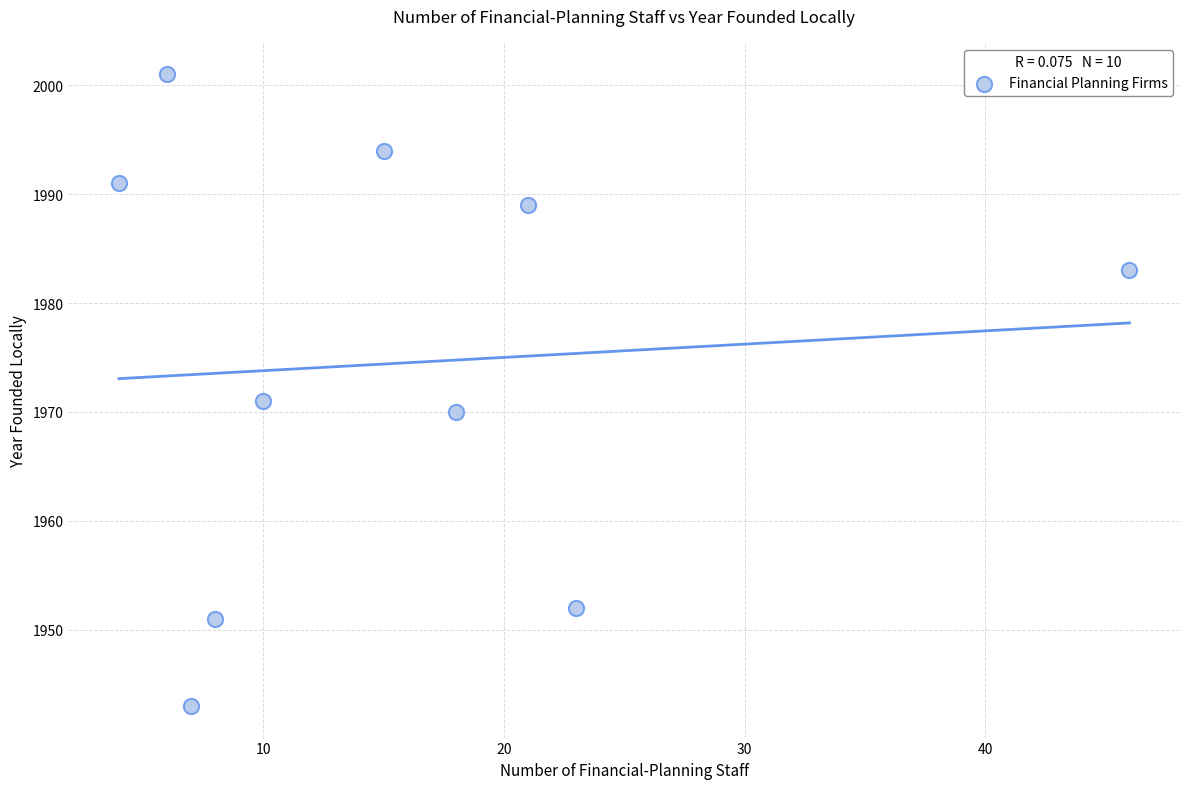

What is the range of X values (max minus min)?

42